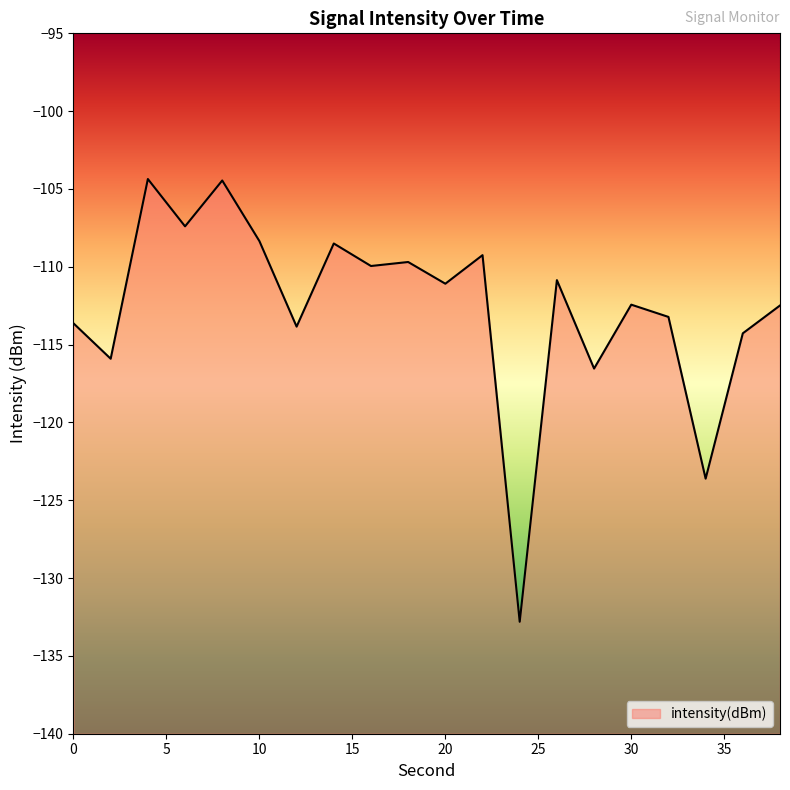

What is the average value?

-112.6